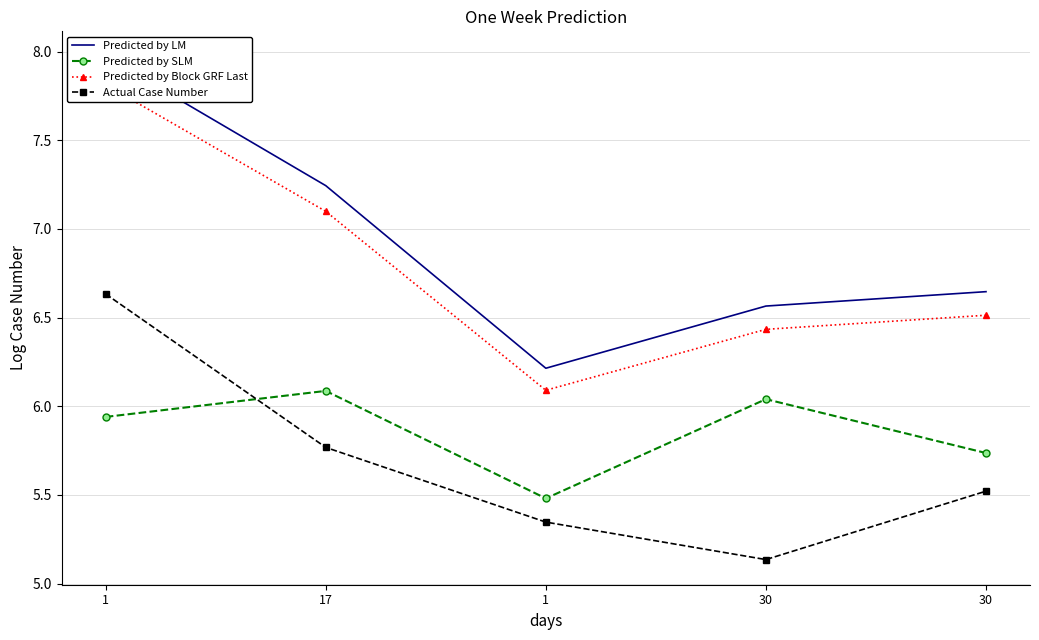

Reading right to left, extract all data points from this chart.

Predicted by LM: 30=6.6	30=6.6	1=6.2	17=7.2	1=8.0
Predicted by SLM: 30=5.7	30=6.0	1=5.5	17=6.1	1=5.9
Predicted by Block GRF Last: 30=6.5	30=6.4	1=6.1	17=7.1	1=7.8
Actual Case Number: 30=5.5	30=5.1	1=5.3	17=5.8	1=6.6